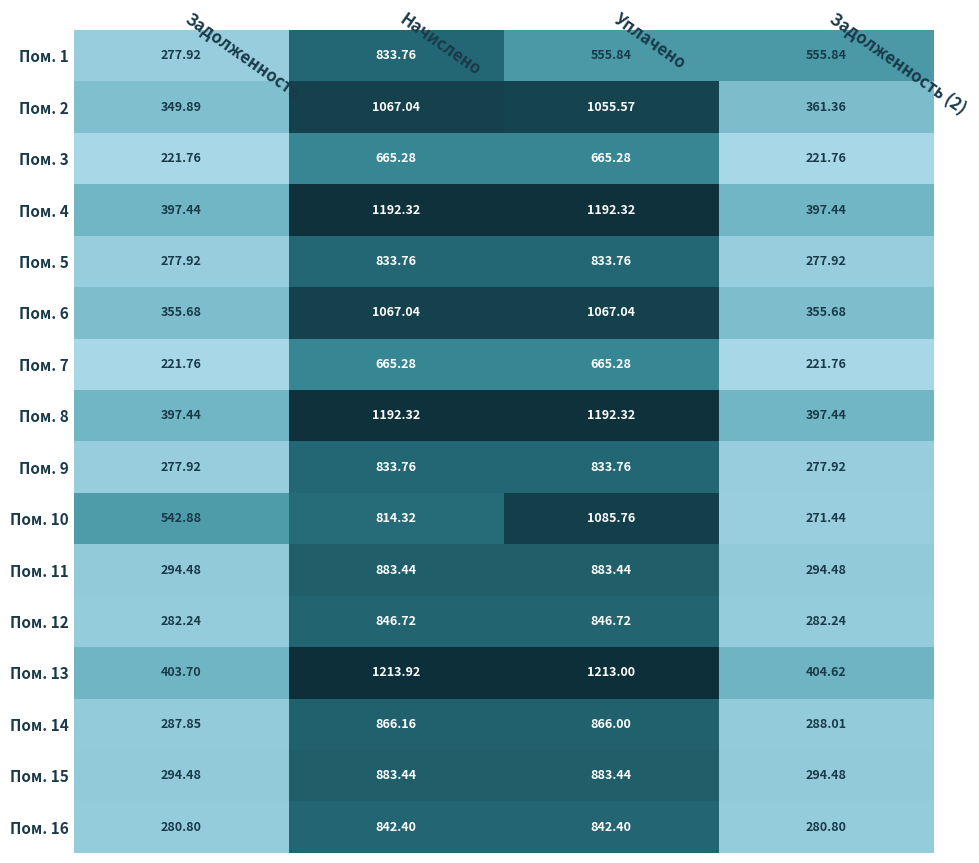

Where does the Пом. 12 series first go above 846?

Начислено